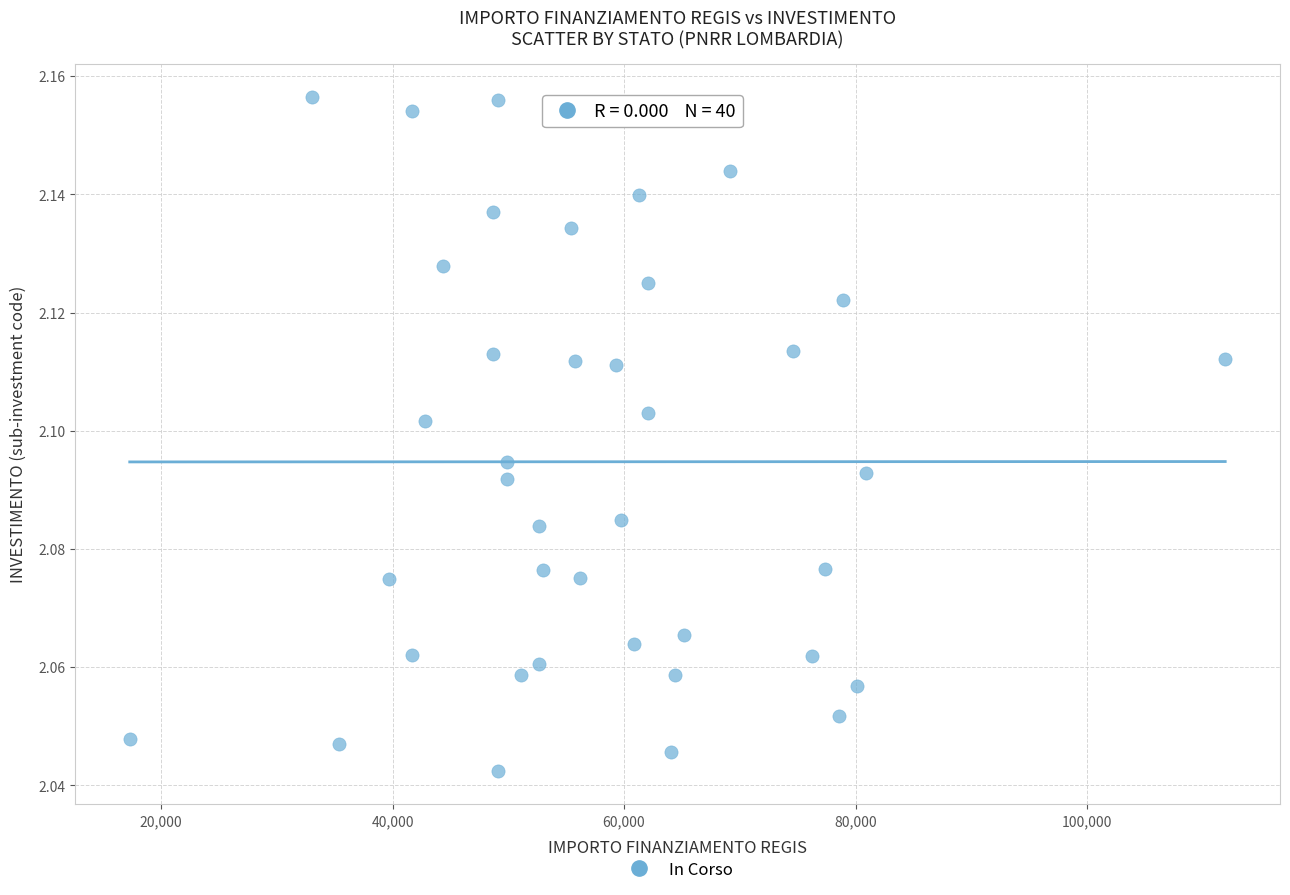

What is the range of X values (max minus min)?

94665.7